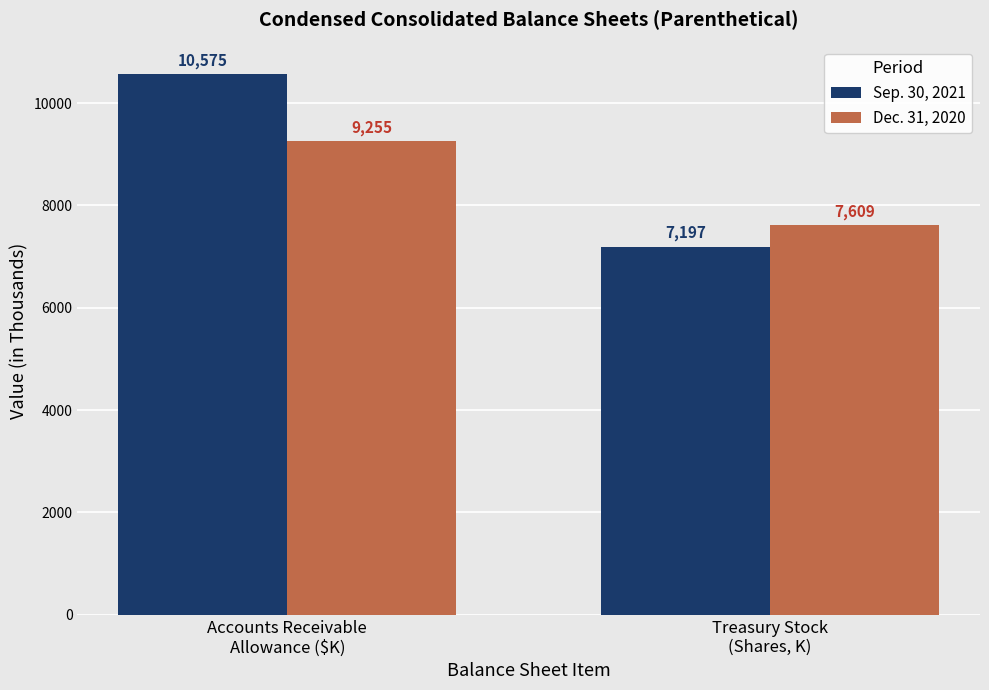

How many bars are there in each group?

2